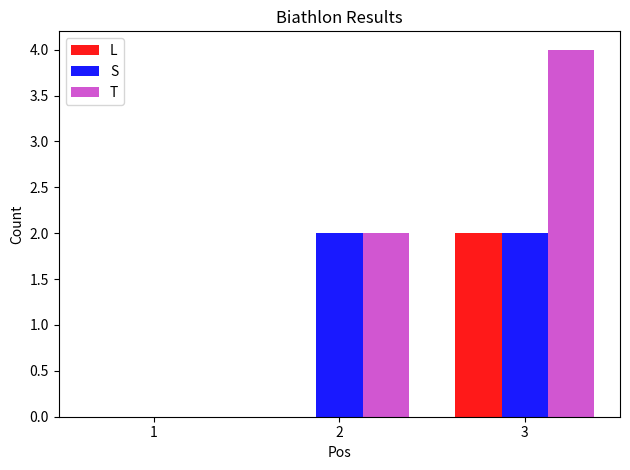

What is the sum of the T values at 1 and 3?

4